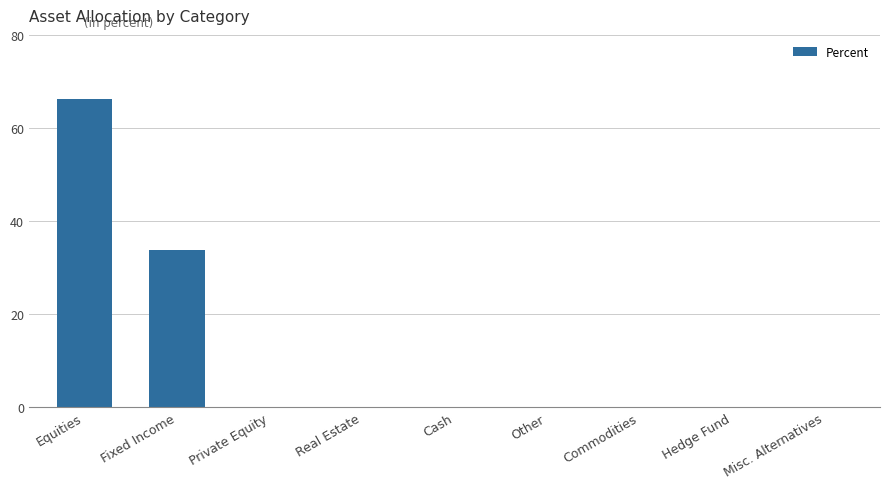

Where is the data nearest to the value 33?

Fixed Income